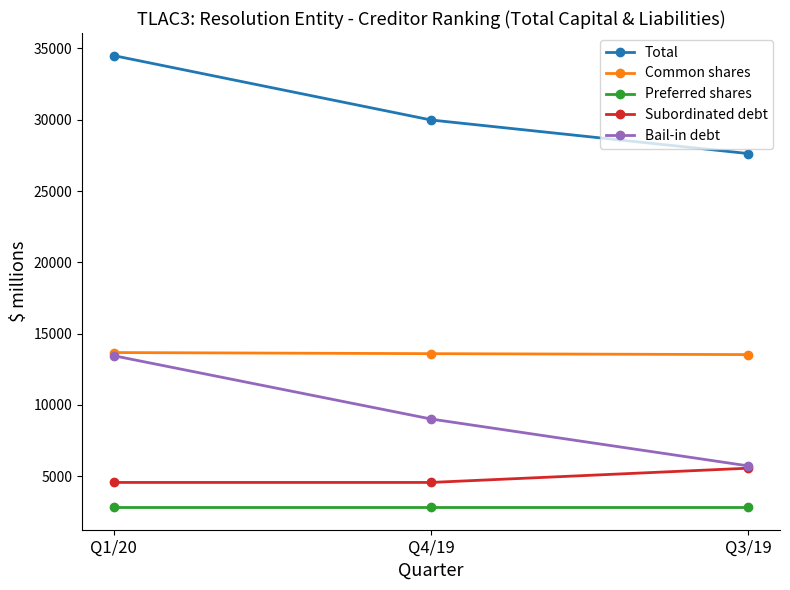

What is the difference between the highest and lowest values at Q1/20?

31673